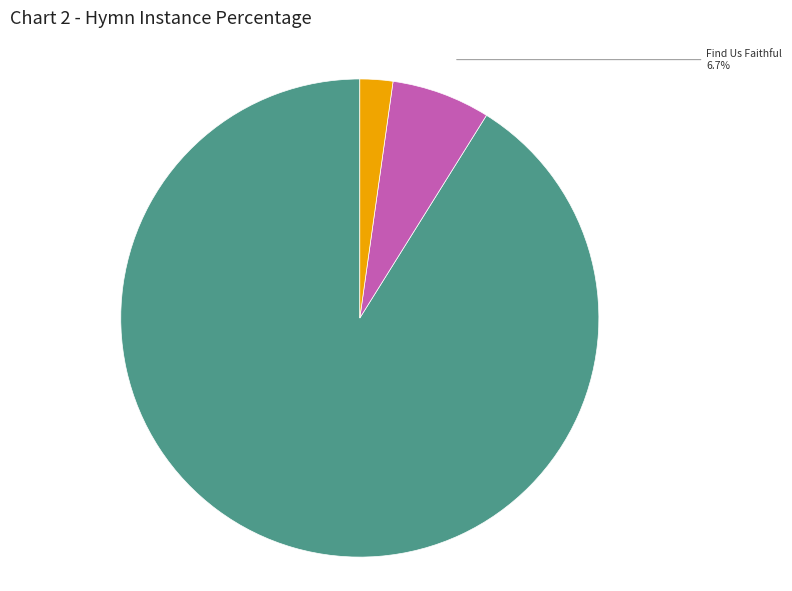

Is there a majority slice in this chart?

Yes